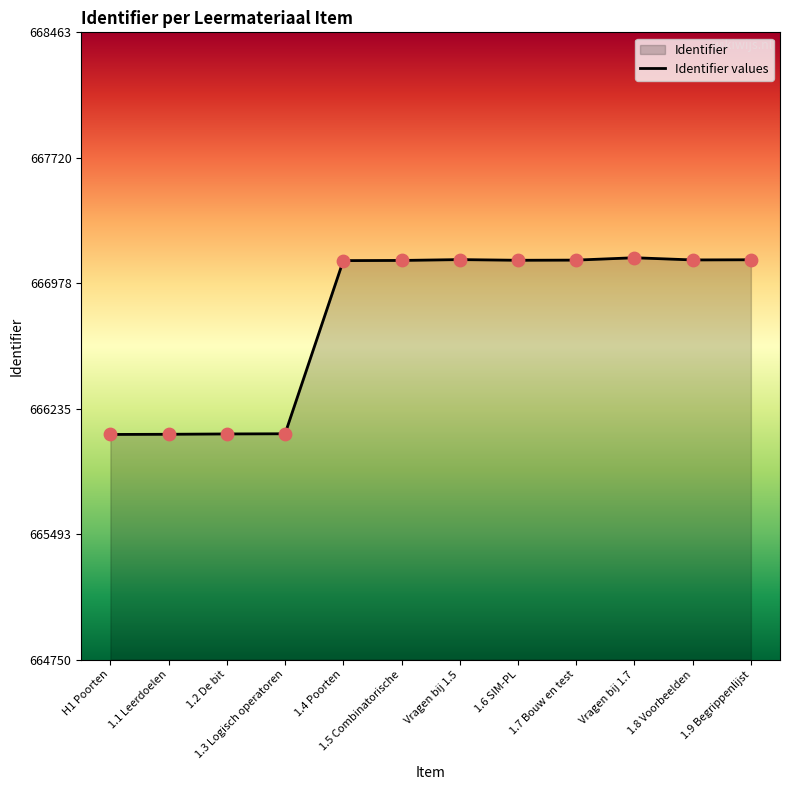

What is the ratio of the value at Vragen bij 1.5 to the value at 1.1 Leerdoelen?

1.0